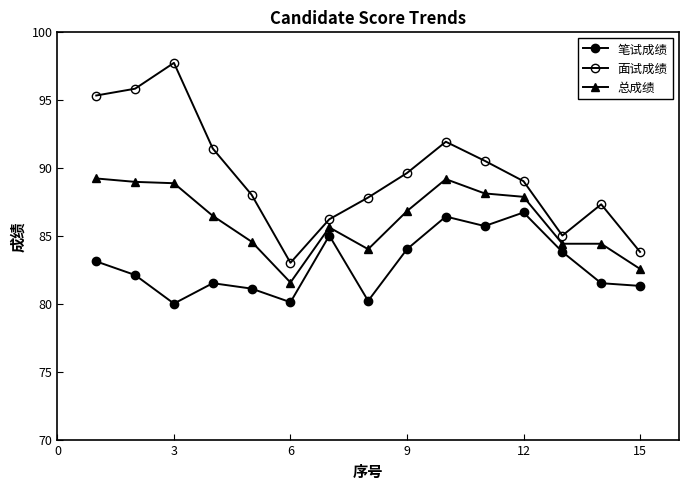

How many data points in 笔试成绩 are above 82?

8